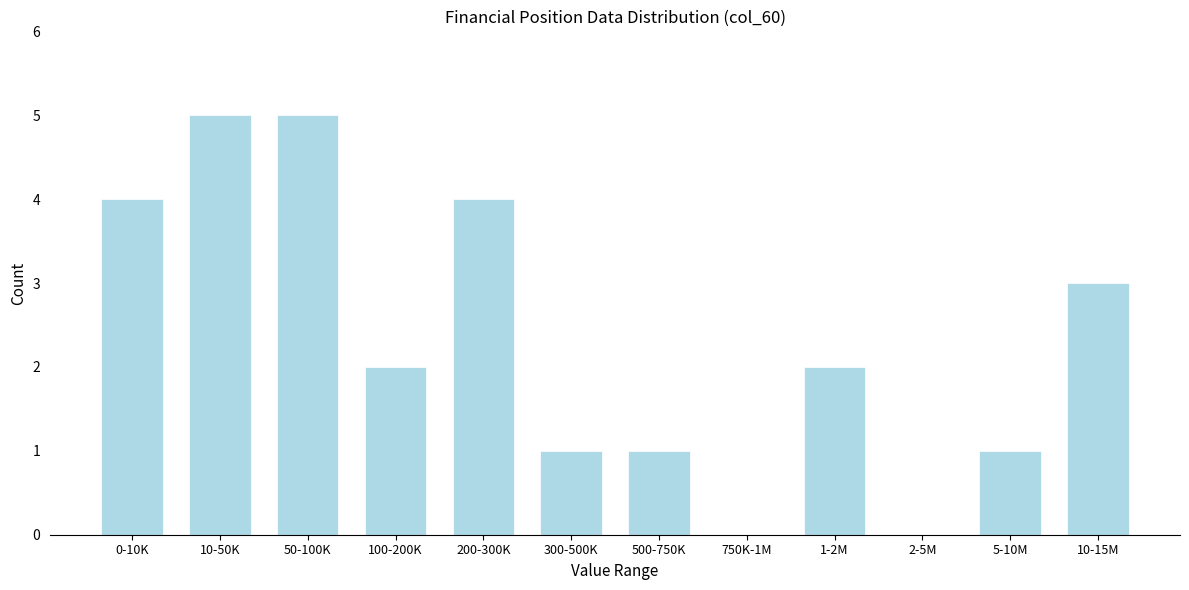

Reading right to left, what are all the values shown in this chart?

10-15M=3	5-10M=1	2-5M=0	1-2M=2	750K-1M=0	500-750K=1	300-500K=1	200-300K=4	100-200K=2	50-100K=5	10-50K=5	0-10K=4